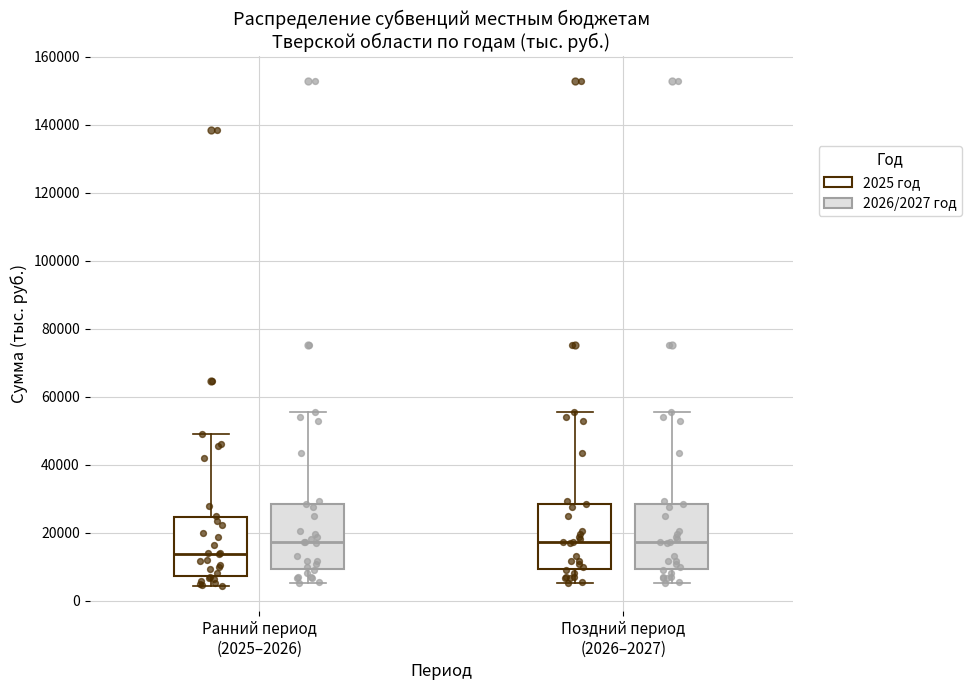

Reading left to right, read every box against the y-axis: the position of its median line, the range the box covers, and the ends of its whiskers. The values are not printed on the chart, so give them approximately, as read against the axis.

Ранний период (2025–2026) (2025 год): median 14000, box 8000 to 24000, whiskers 4000 to 48000
Ранний период (2025–2026) (2026/2027 год): median 18000, box 10000 to 28000, whiskers 6000 to 56000
Поздний период (2026–2027) (2025 год): median 18000, box 10000 to 28000, whiskers 6000 to 56000
Поздний период (2026–2027) (2026/2027 год): median 18000, box 10000 to 28000, whiskers 6000 to 56000